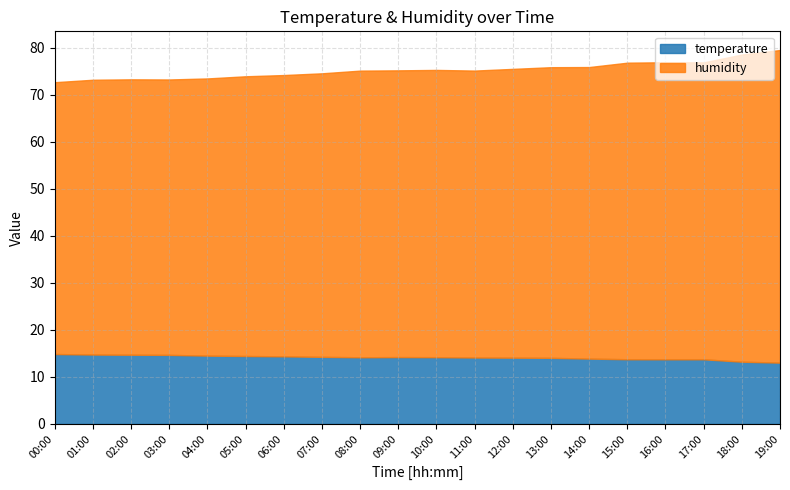

The value of humidity at 09:00 is 75.2. True or false?

True